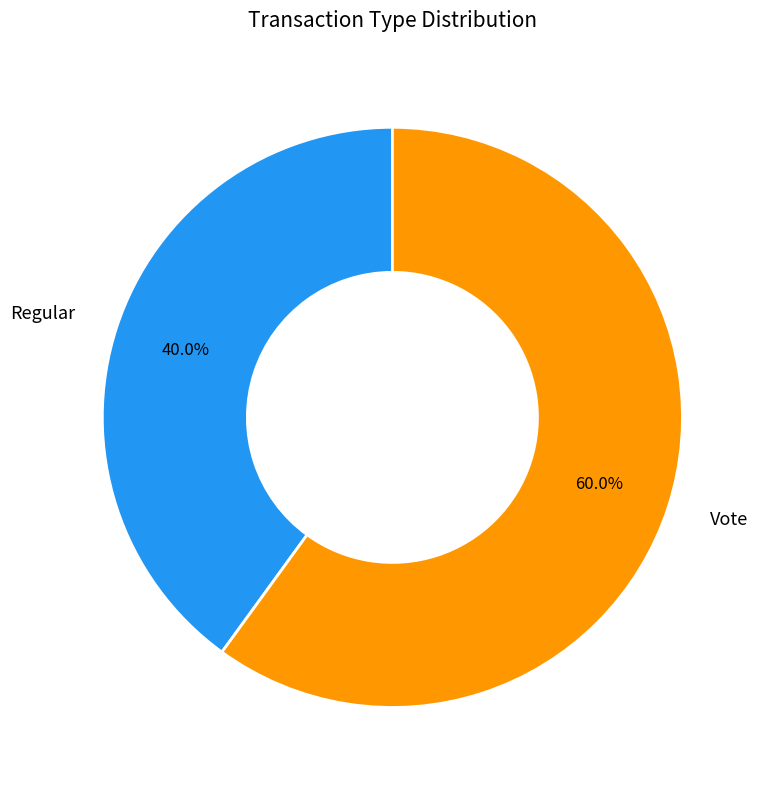

Rank the categories by value from highest to lowest.

Vote, Regular